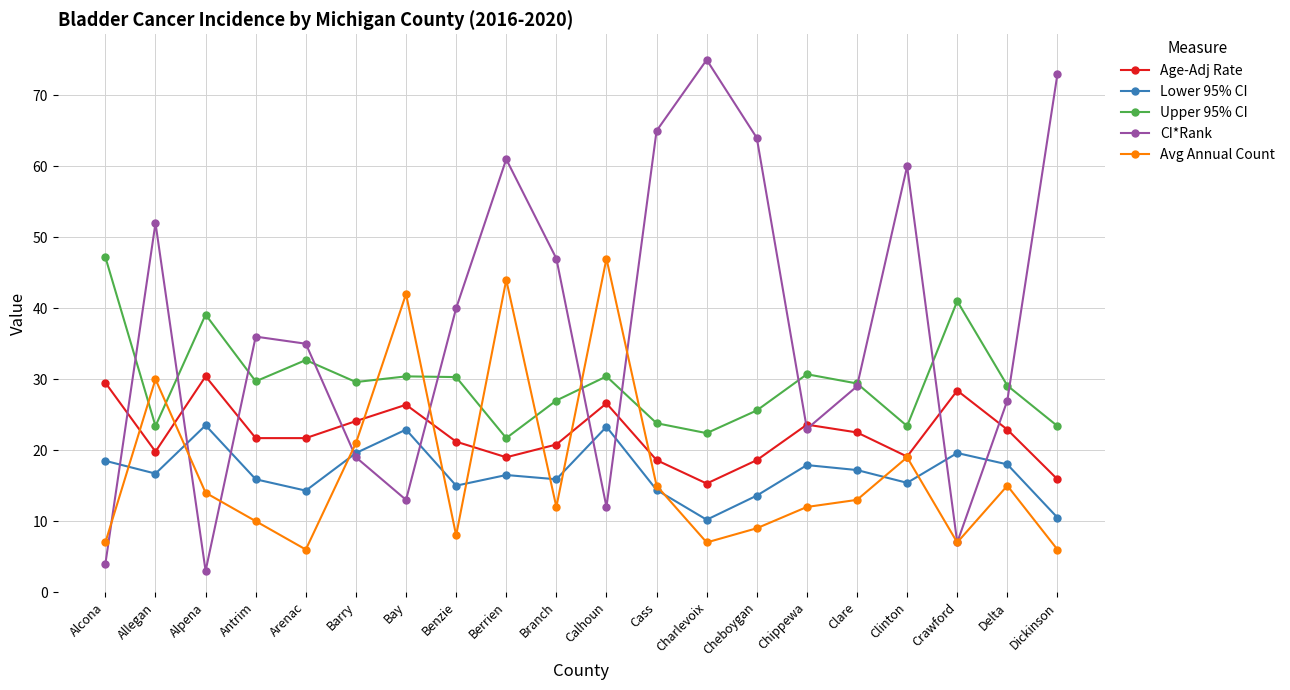

At Calhoun, list the series in order from smallest to largest.

CI*Rank, Lower 95% CI, Age-Adj Rate, Upper 95% CI, Avg Annual Count